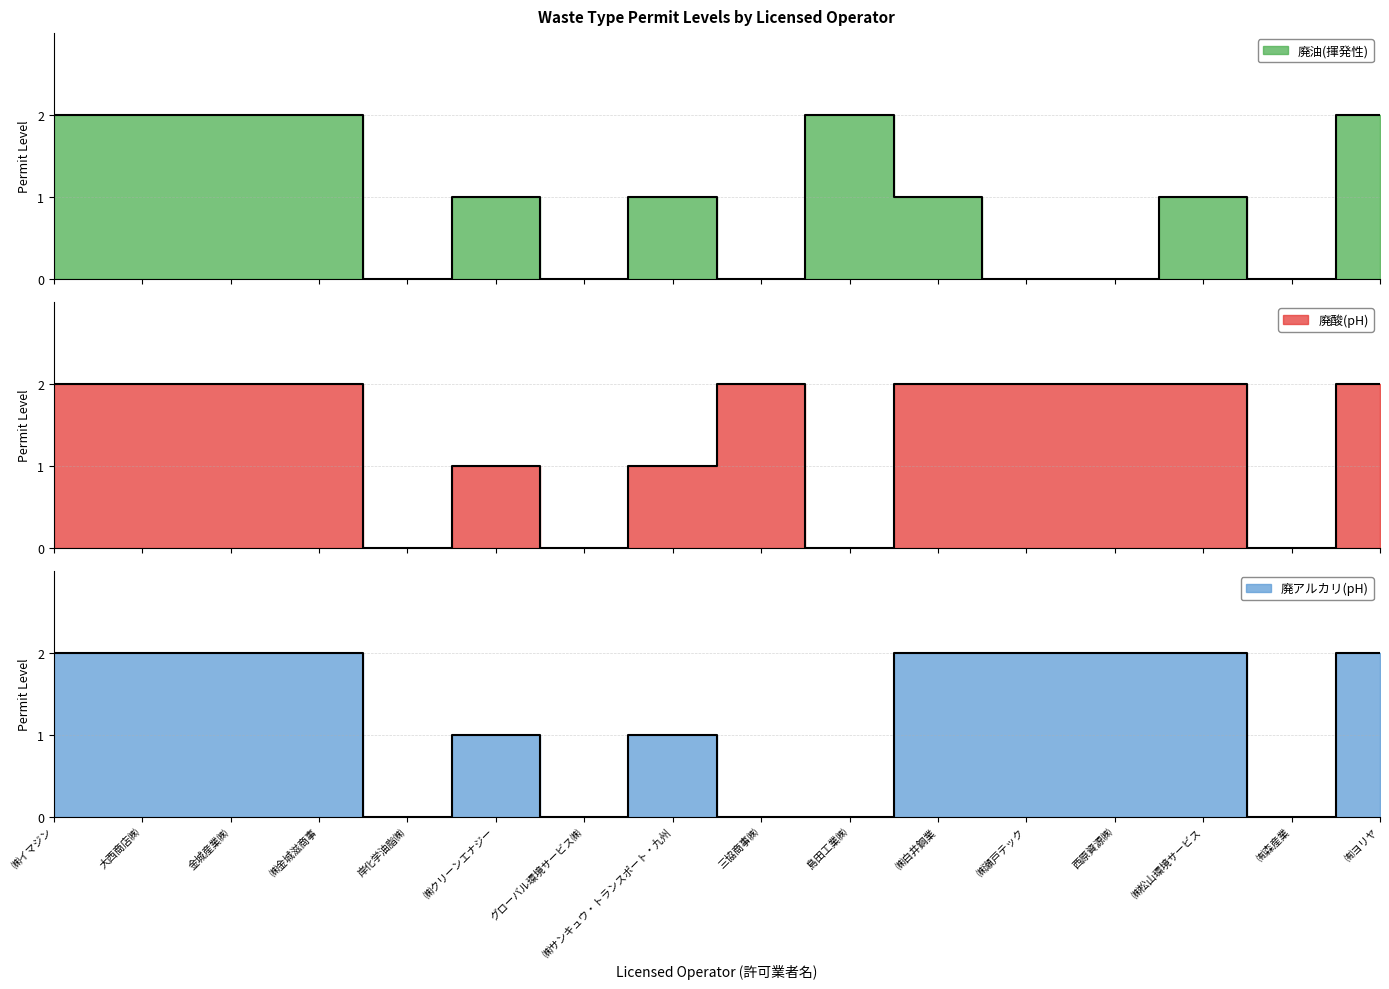

Reading left to right, what are all the values shown in this chart?

廃油(揮発性): 2	2	2	2	0	1	0	1	0	2	1	0	0	1	0	2
廃酸(pH): 2	2	2	2	0	1	0	1	2	0	2	2	2	2	0	2
廃アルカリ(pH): 2	2	2	2	0	1	0	1	0	0	2	2	2	2	0	2